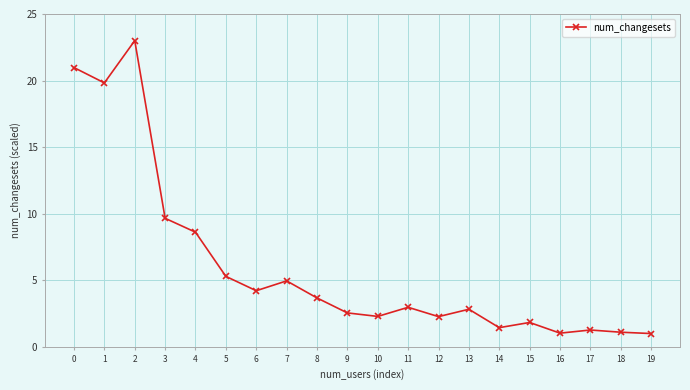

How many lines are shown in the chart?

1